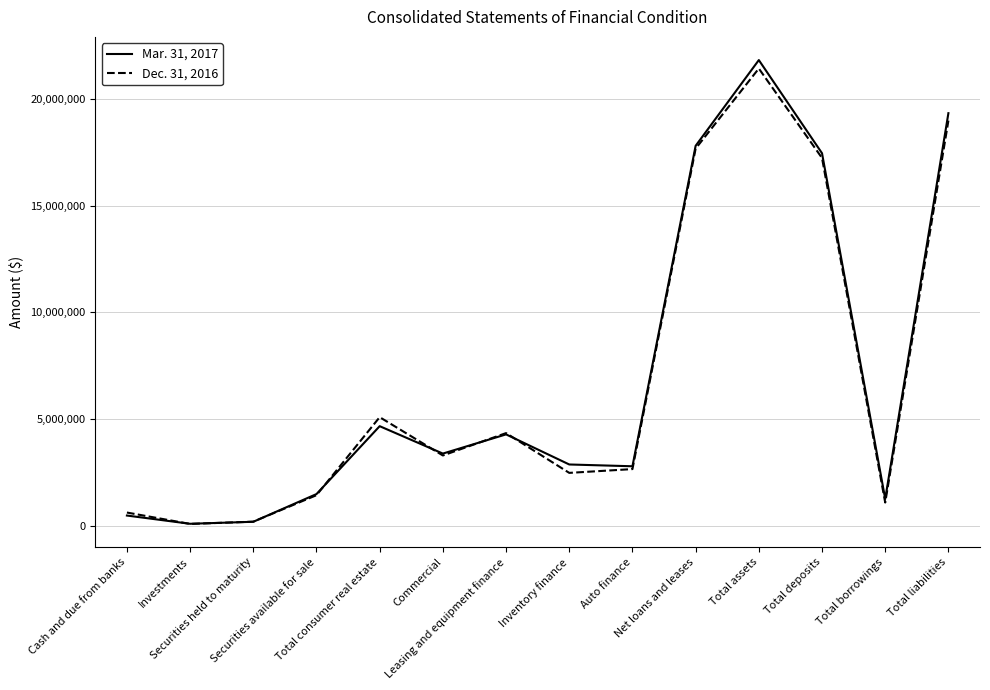

Which series has the largest range (max minus min)?

Mar. 31, 2017